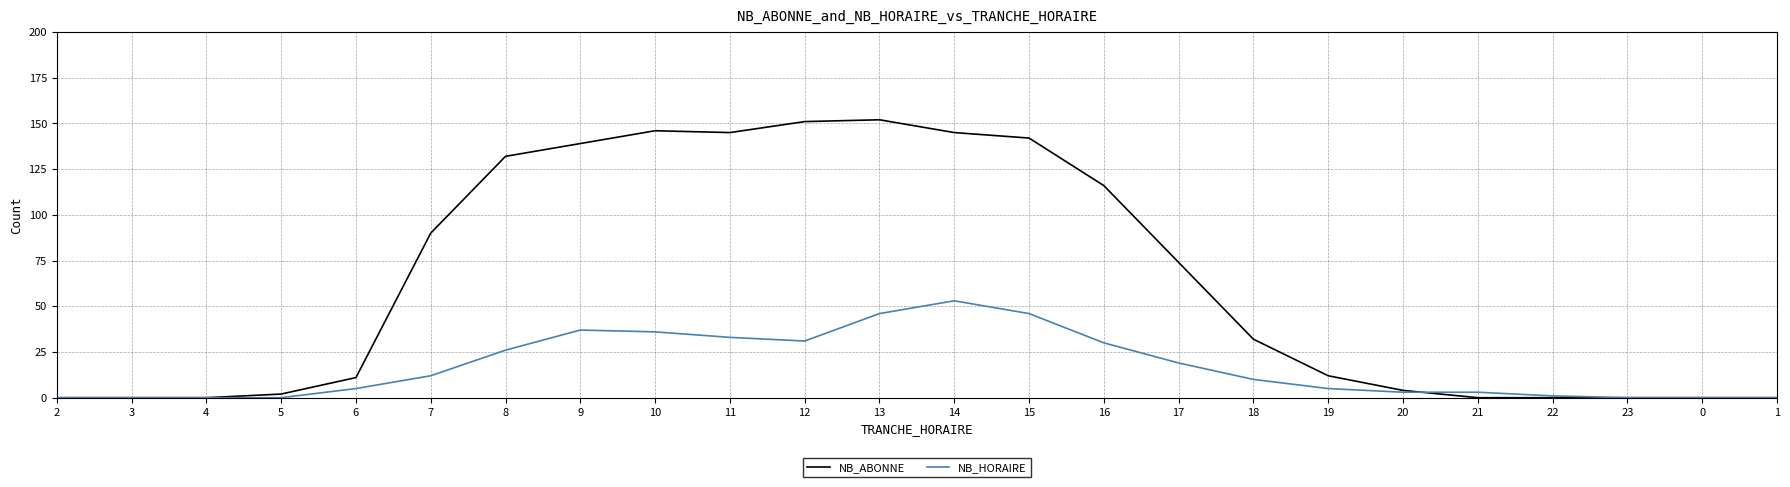

What position from the right is 18?

8